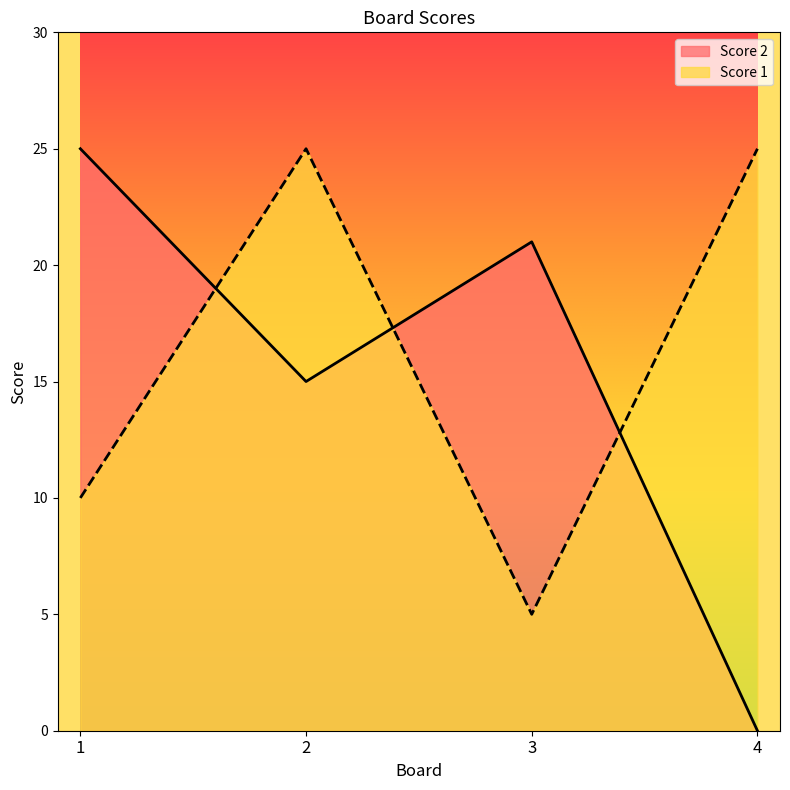

The Score 1 series shows 25 at 2. True or false?

True